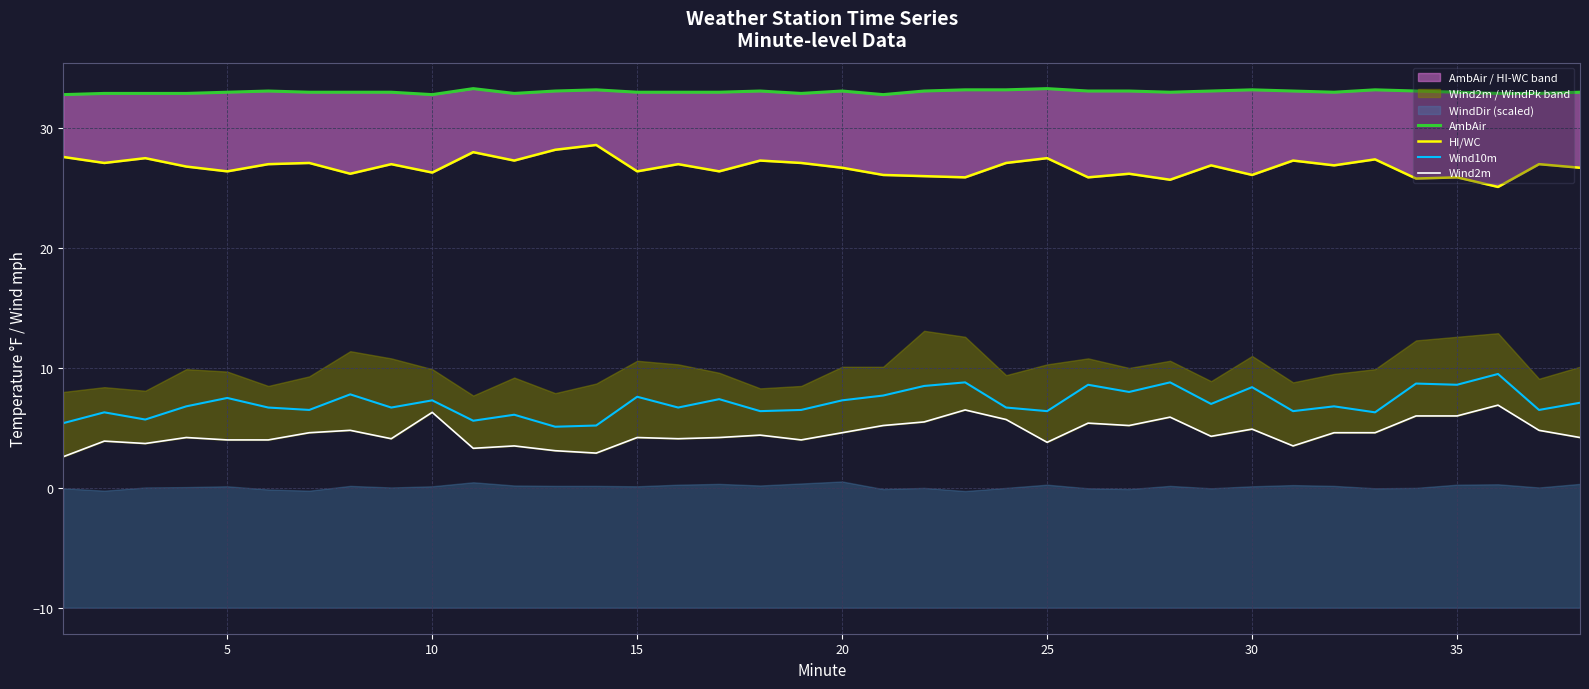

Reading left to right, what are all the values shown in this chart?

AmbAir: 32.8	32.9	32.9	32.9	33.0	33.1	33.0	33.0	33.0	32.8	33.3	32.9	33.1	33.2	33.0	33.0	33.0	33.1	32.9	33.1	32.8	33.1	33.2	33.2	33.3	33.1	33.1	33.0	33.1	33.2	33.1	33.0	33.2	33.1	33.0	32.9	32.9	33.0
HI/WC: 27.6	27.1	27.5	26.8	26.4	27.0	27.1	26.2	27.0	26.3	28.0	27.3	28.2	28.6	26.4	27.0	26.4	27.3	27.1	26.7	26.1	26.0	25.9	27.1	27.5	25.9	26.2	25.7	26.9	26.1	27.3	26.9	27.4	25.8	25.9	25.1	27.0	26.7
Wind10m: 5.4	6.3	5.7	6.8	7.5	6.7	6.5	7.8	6.7	7.3	5.6	6.1	5.1	5.2	7.6	6.7	7.4	6.4	6.5	7.3	7.7	8.5	8.8	6.7	6.4	8.6	8.0	8.8	7.0	8.4	6.4	6.8	6.3	8.7	8.6	9.5	6.5	7.1
Wind2m: 2.6	3.9	3.7	4.2	4.0	4.0	4.6	4.8	4.1	6.3	3.3	3.5	3.1	2.9	4.2	4.1	4.2	4.4	4.0	4.6	5.2	5.5	6.5	5.7	3.8	5.4	5.2	5.9	4.3	4.9	3.5	4.6	4.6	6.0	6.0	6.9	4.8	4.2